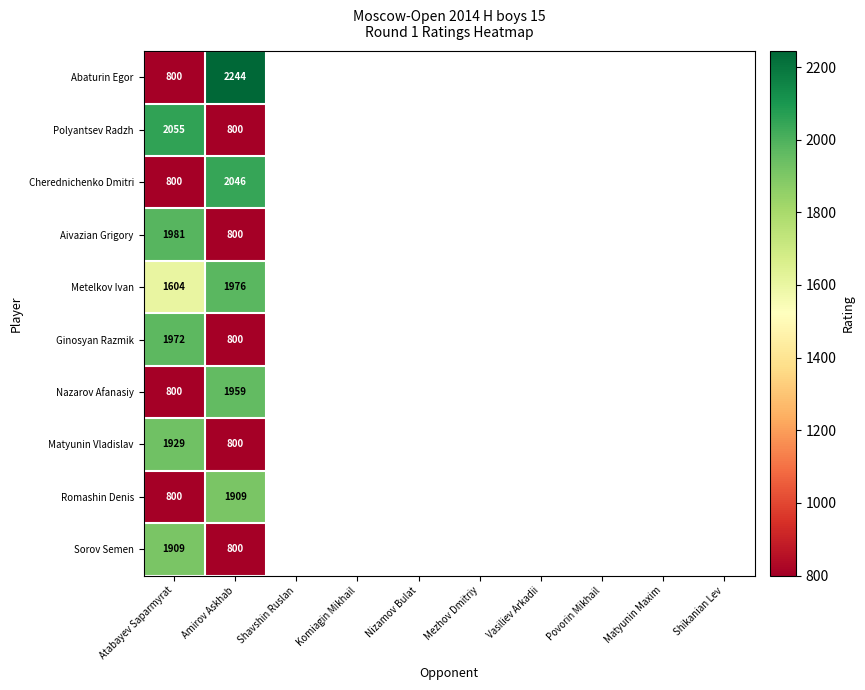

Reading right to left, transcribe all the data shown in this chart.

Abaturin Egor: 2244	800
Polyantsev Radzh: 800	2055
Cherednichenko Dmitri: 2046	800
Aivazian Grigory: 800	1981
Metelkov Ivan: 1976	1604
Ginosyan Razmik: 800	1972
Nazarov Afanasiy: 1959	800
Matyunin Vladislav: 800	1929
Romashin Denis: 1909	800
Sorov Semen: 800	1909